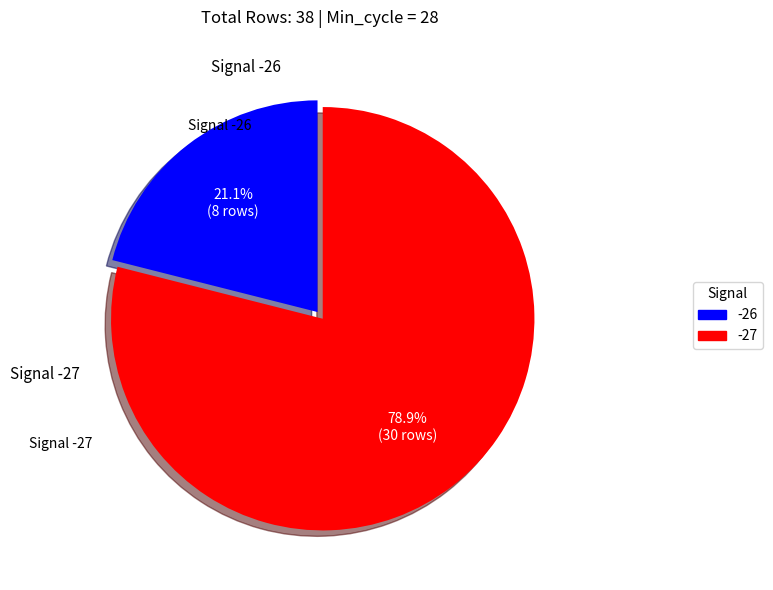

Is there any slice that represents more than half of the pie?

Yes